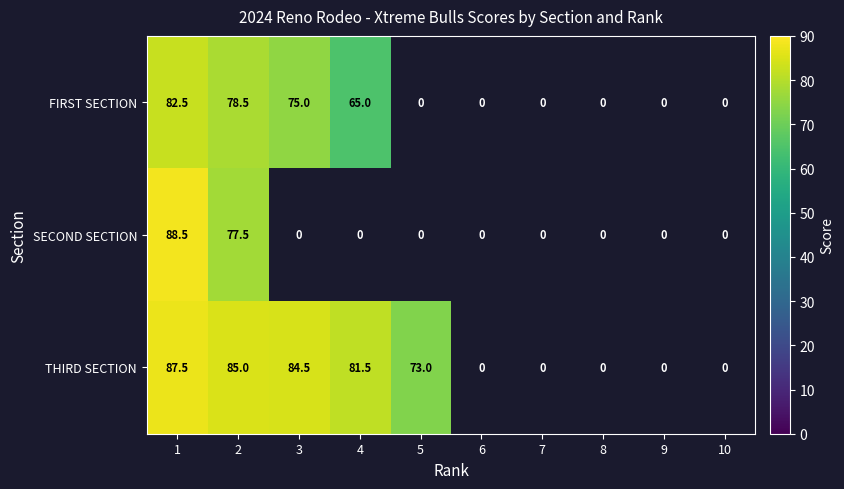

What is the sum of the THIRD SECTION values at 5 and 2?

158.0